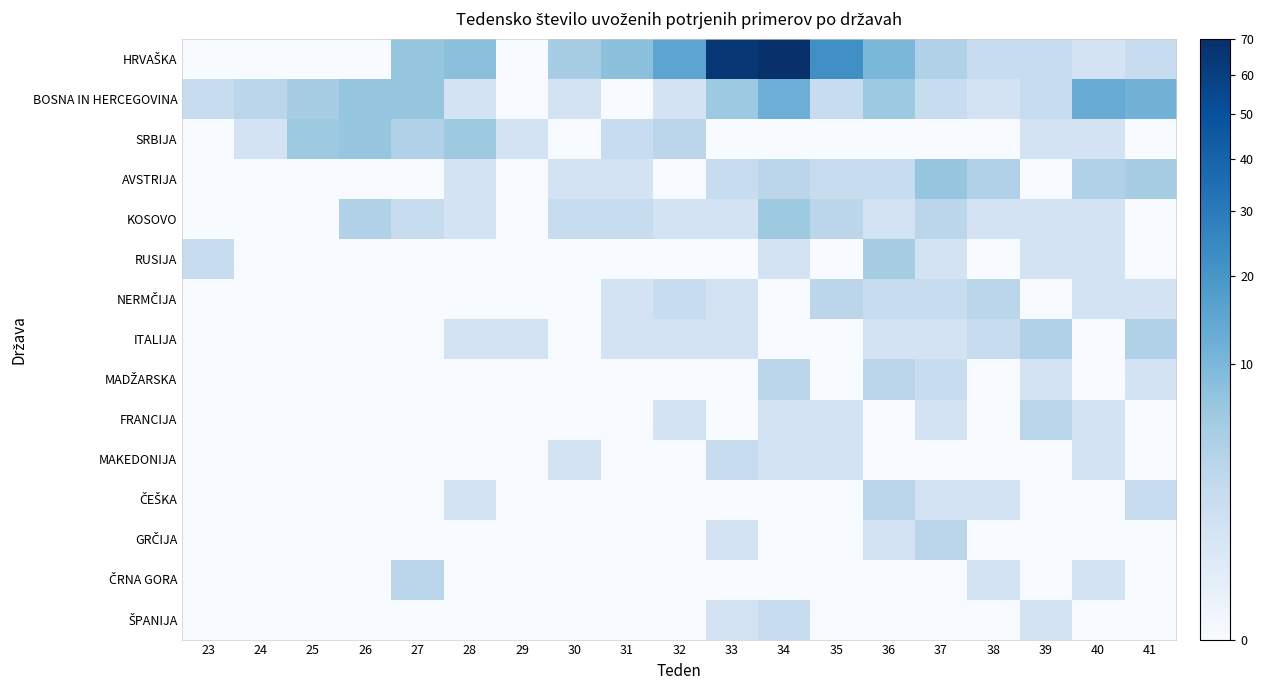

What is the total value across all series at 28?

19